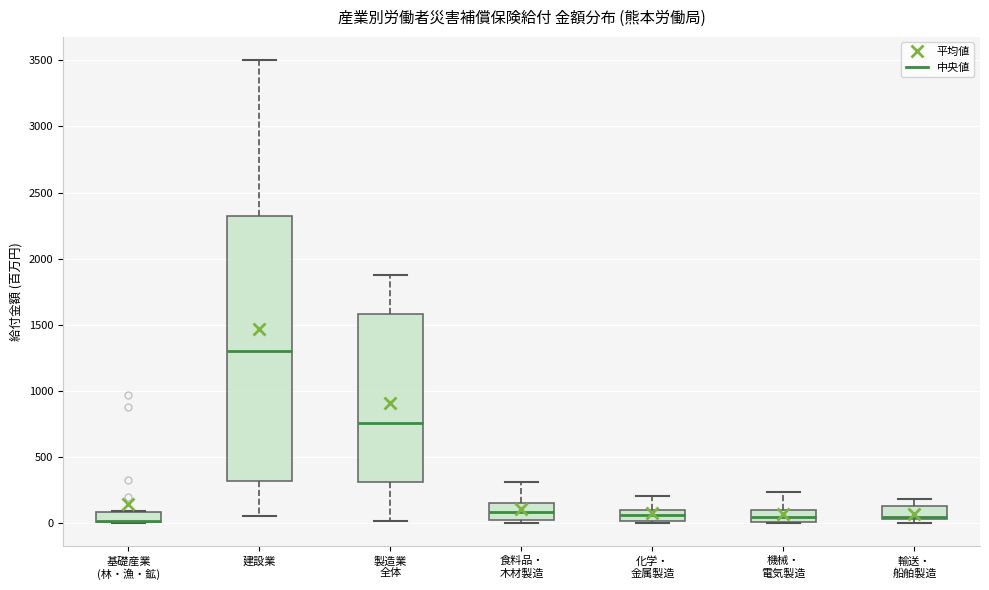

Reading left to right, transcribe this box plot: for each box, give where its median line is, the range the box spans, and where its two whiskers end, as read against the y-axis. The values are not printed on the chart, so give them approximately, as read against the axis.

基礎産業 (林・漁・鉱): median 0 (drawn on the box's lower edge), box 0 to 100, whiskers 0 to 100
建設業: median 1300, box 300 to 2300, whiskers 50 to 3500
製造業 全体: median 750, box 300 to 1600, whiskers 0 to 1900
食料品・ 木材製造: median 100, box 0 to 150, whiskers 0 (just below the box's lower edge) to 300
化学・ 金属製造: median 50, box 0 to 100, whiskers 0 (just below the box's lower edge) to 200
機械・ 電気製造: median 50, box 0 to 100, whiskers 0 to 250
輸送・ 船舶製造: median 50 (drawn on the box's lower edge), box 50 to 150, whiskers 0 to 200